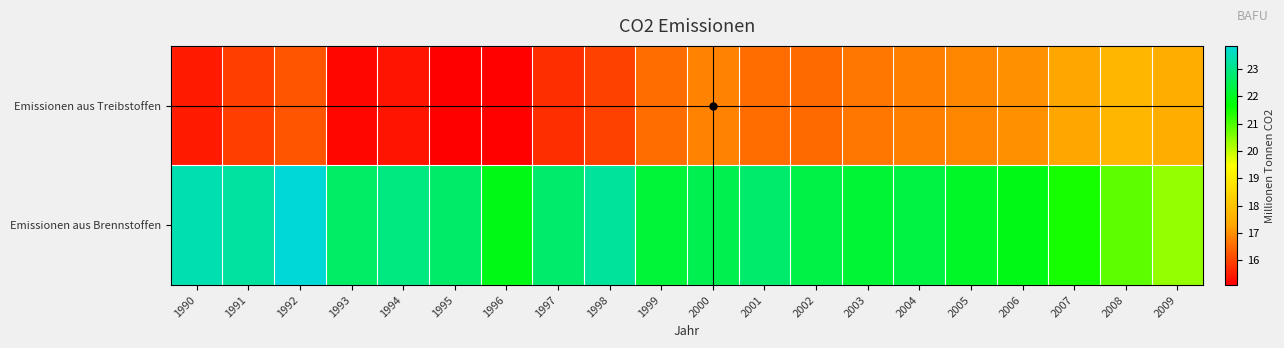

What is the total value across all series at 2006?

38.9